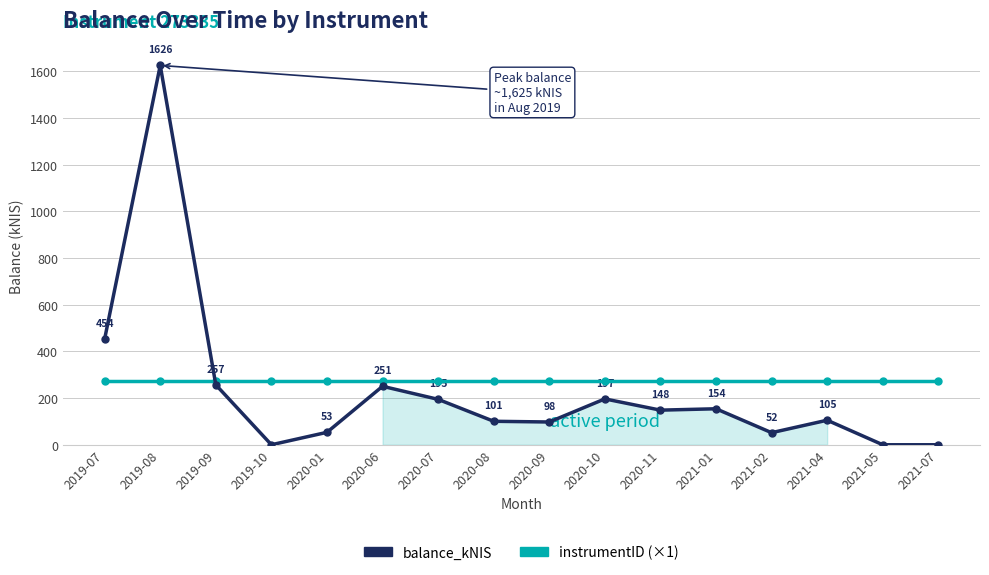

What is the sum of the balance_kNIS values at 2021-07 and 2019-07?

453.7